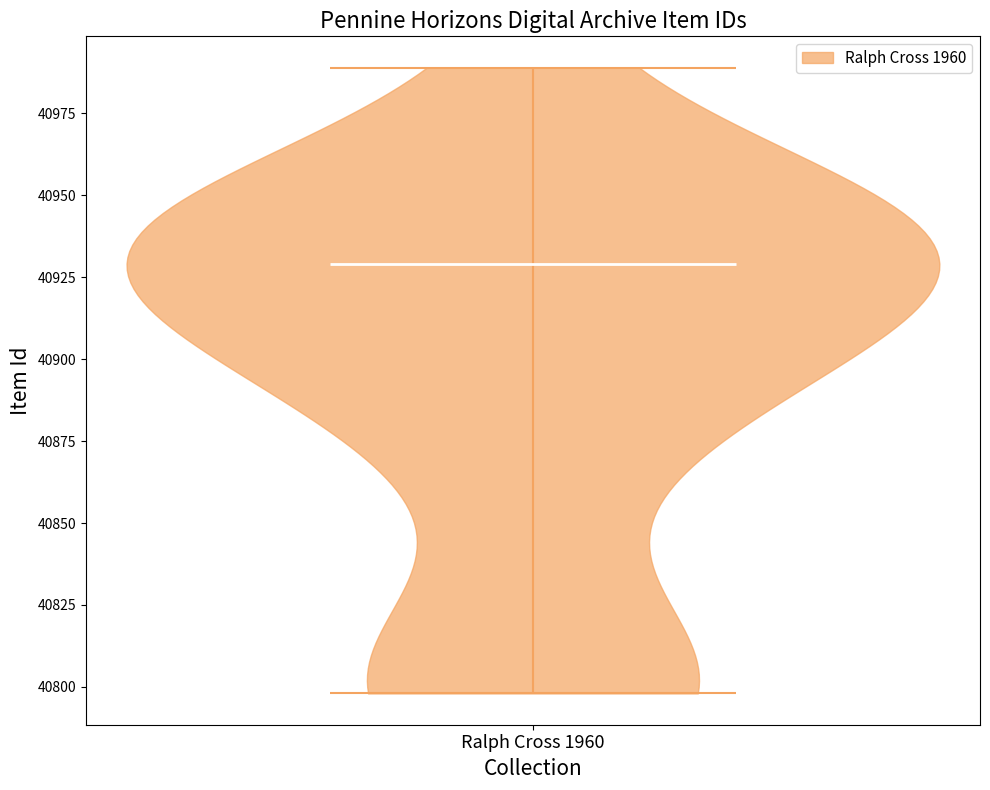

Read this violin plot against the y-axis: where its median line is, and the lowest and highest points the violin reaches. The values are not printed on the chart, so give them approximately, as read against the axis.

median line 40930, lowest point 40800, highest point 40990